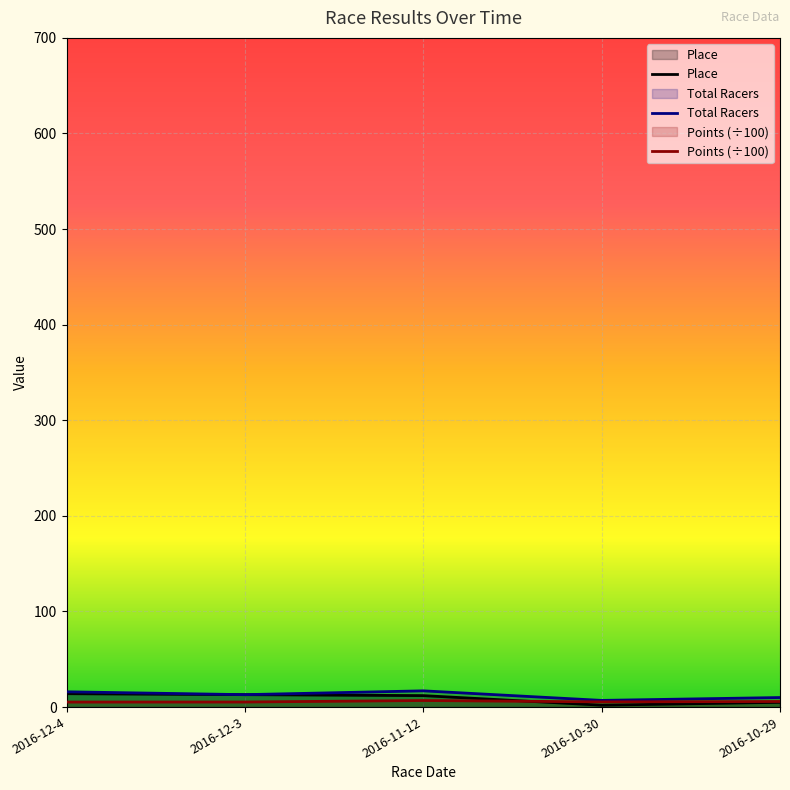

The value of Total Racers at 2016-12-4 is 24.9. True or false?

False